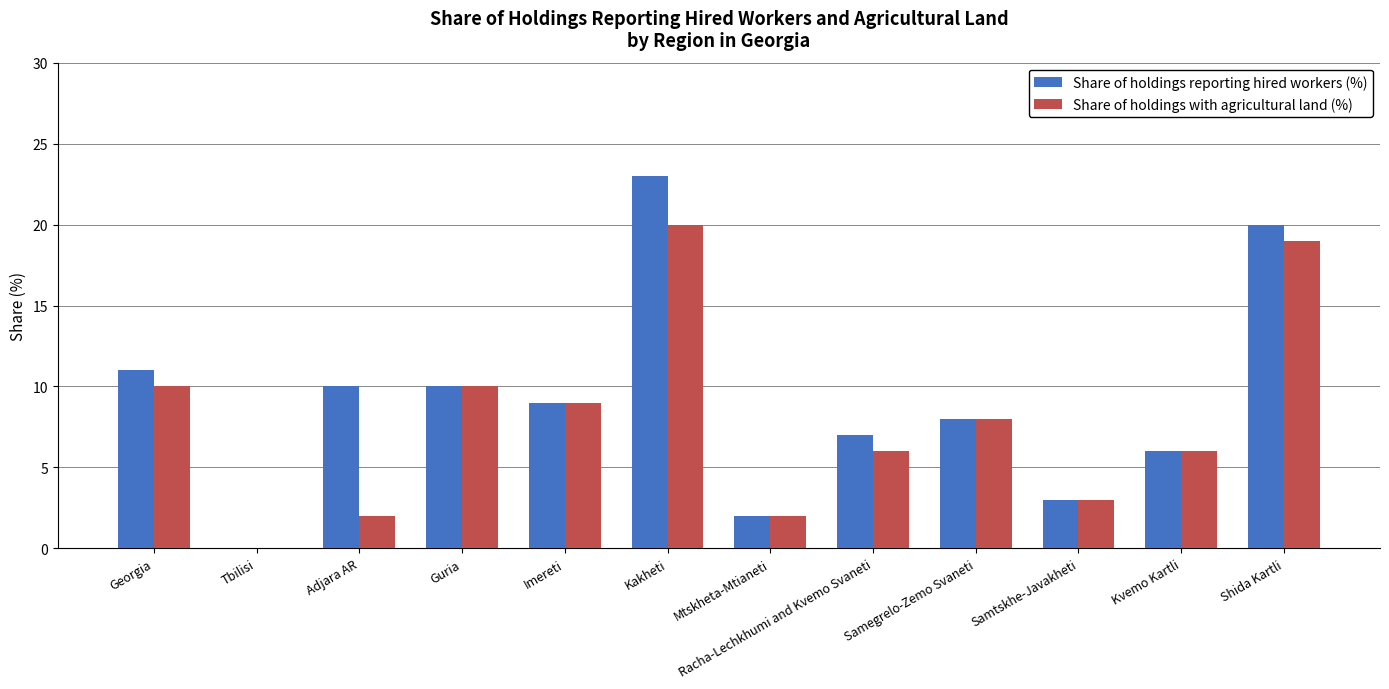

The value of Share of holdings with agricultural land (%) at Samegrelo-Zemo Svaneti is 11. True or false?

False